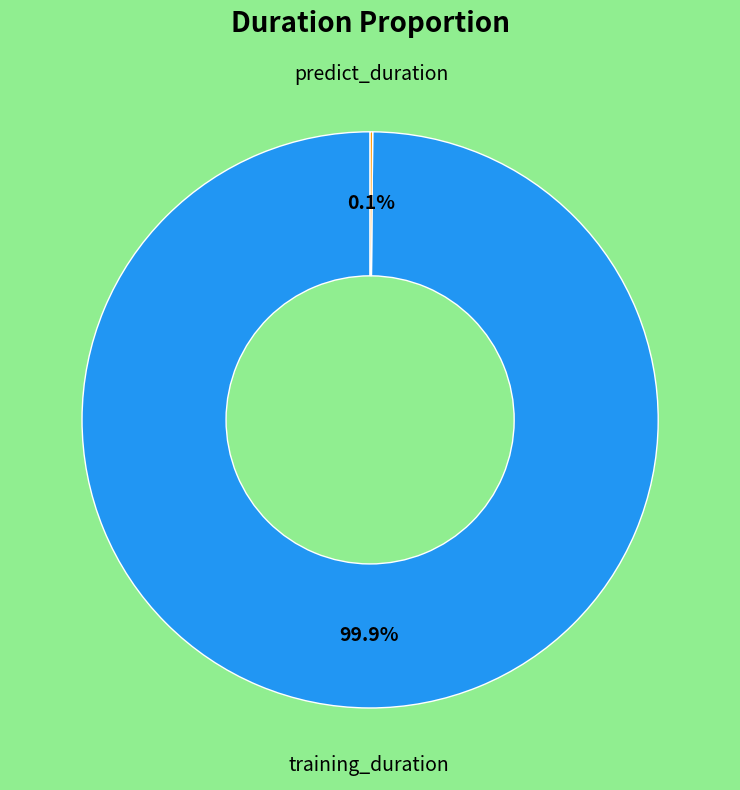

Which slice is the largest?

training_duration